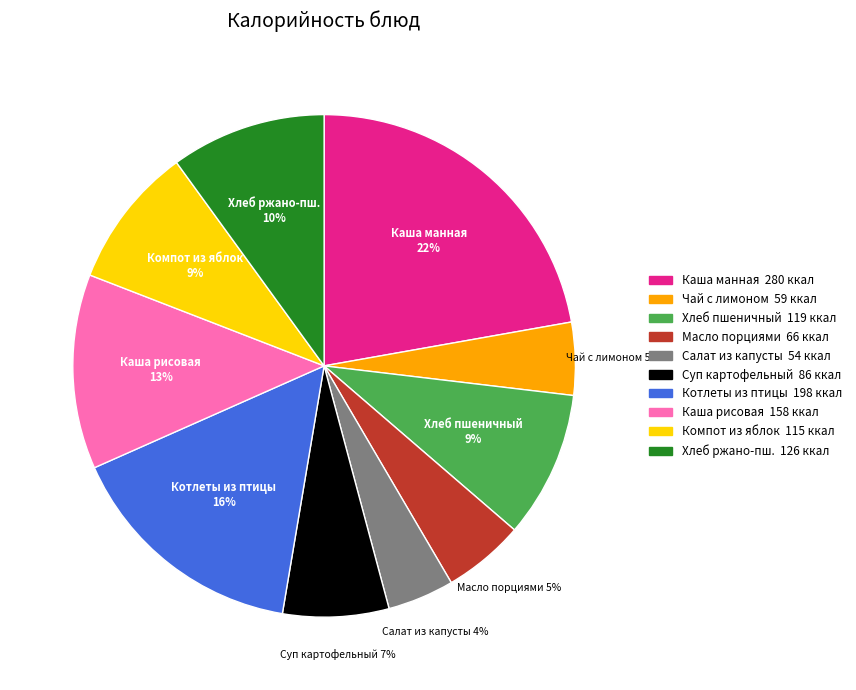

Is there any slice that represents more than half of the pie?

No